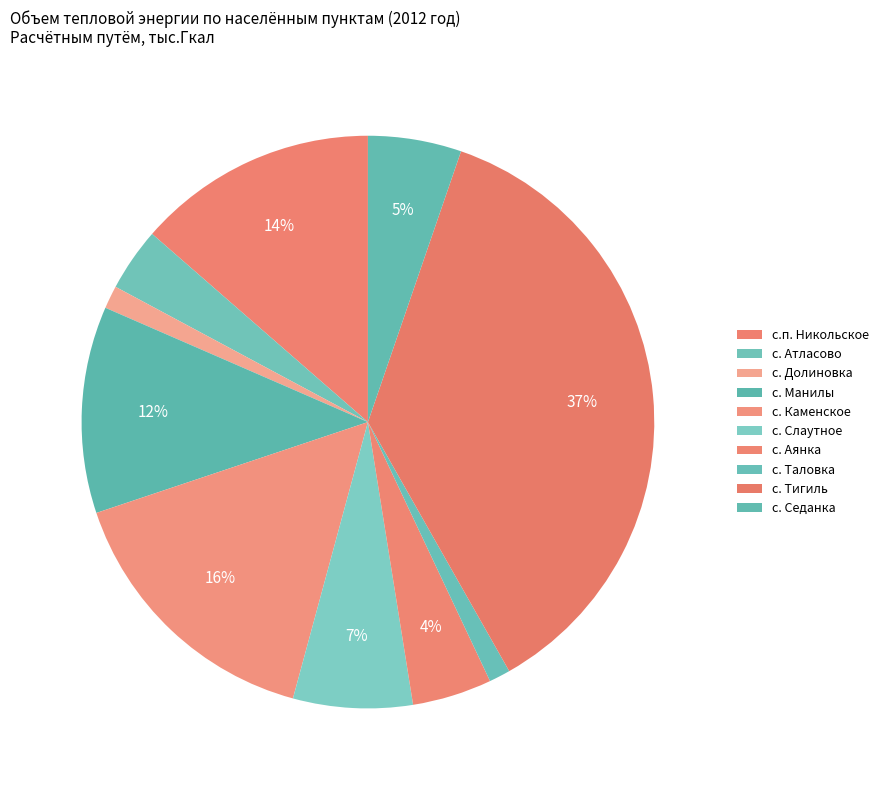

True or false: с. Таловка accounts for 1% of the total.

True